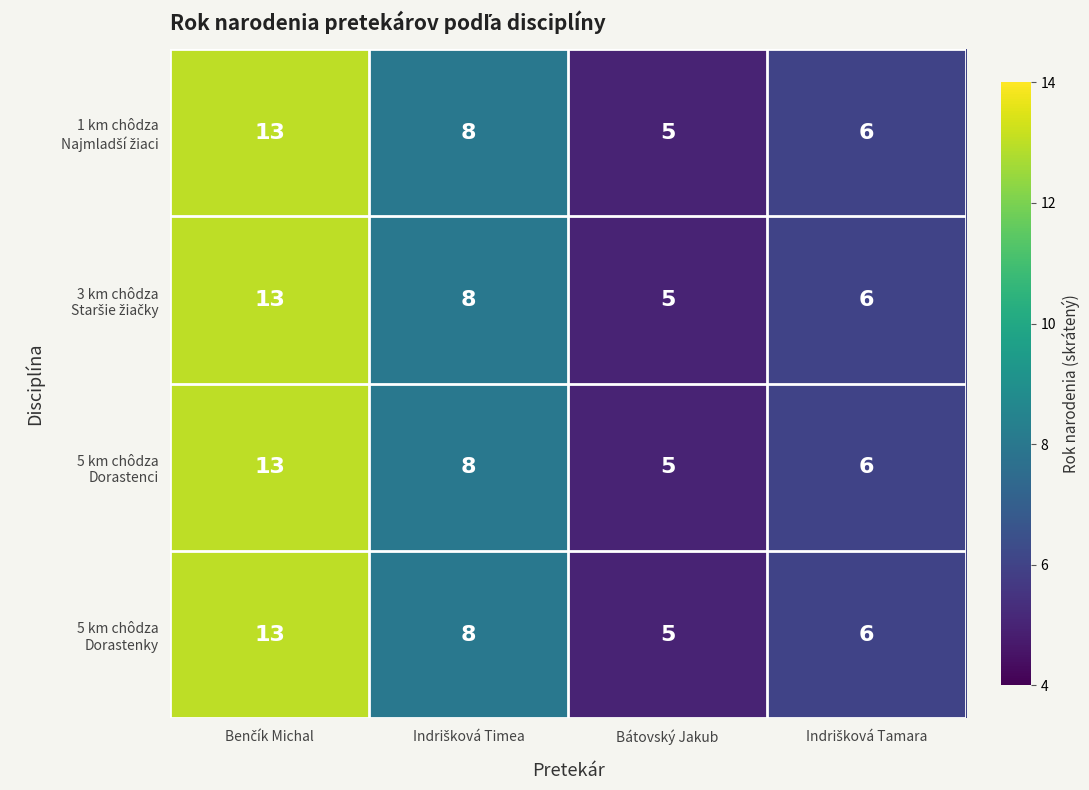

What is the smallest value displayed?

5